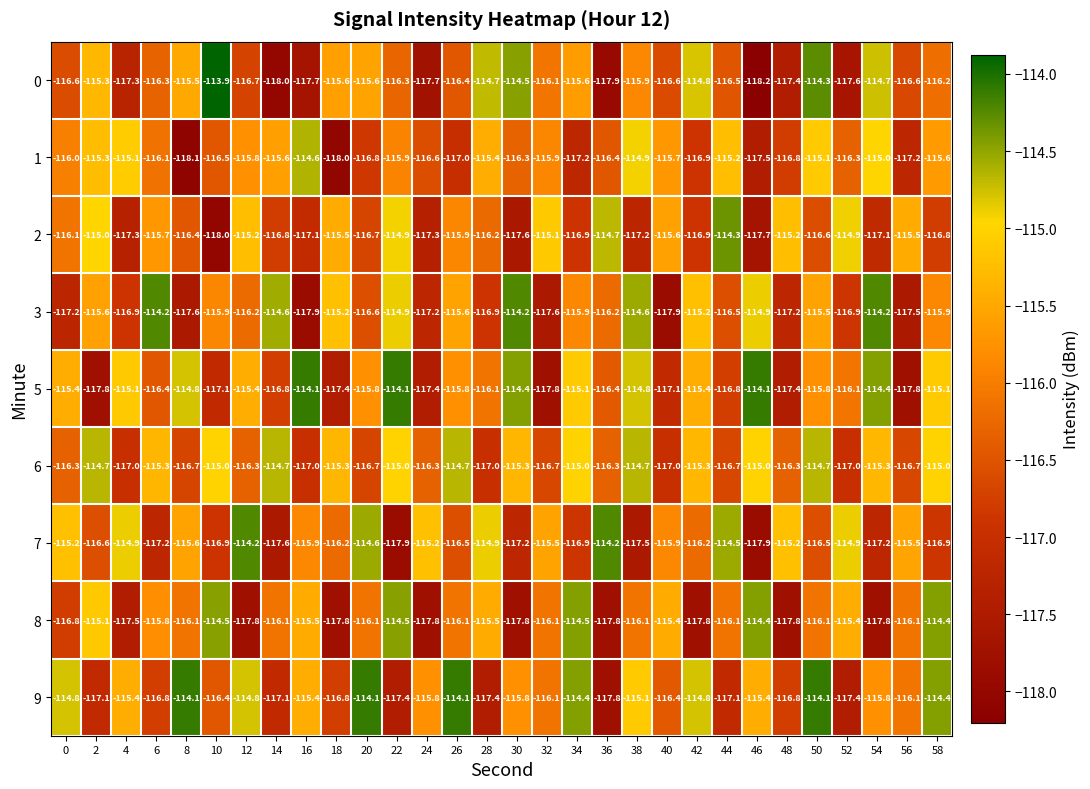

What is the minimum value shown in the chart?

-118.2